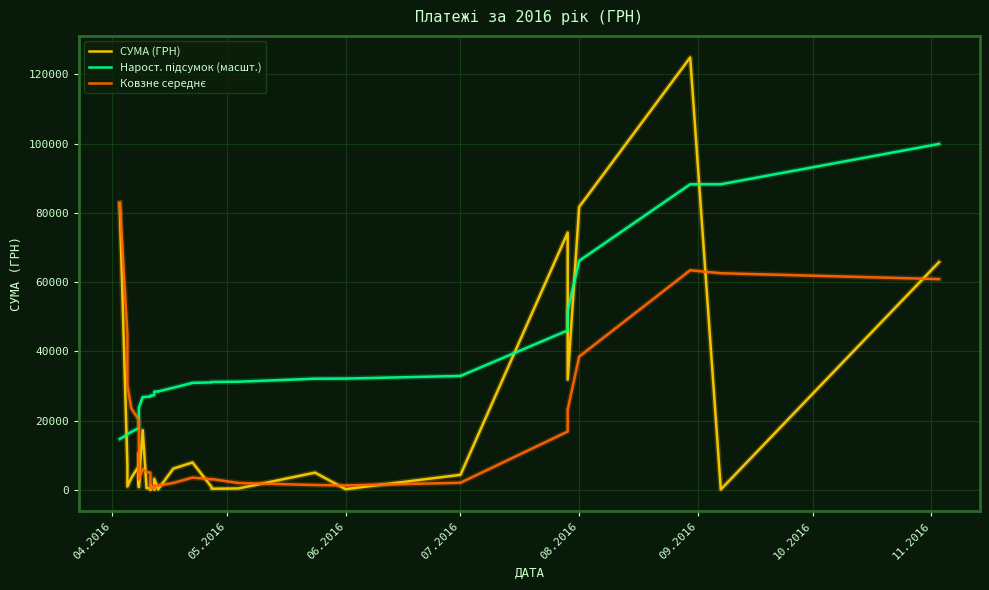

How many times do СУМА (ГРН) and Ковзне середнє cross each other?

17